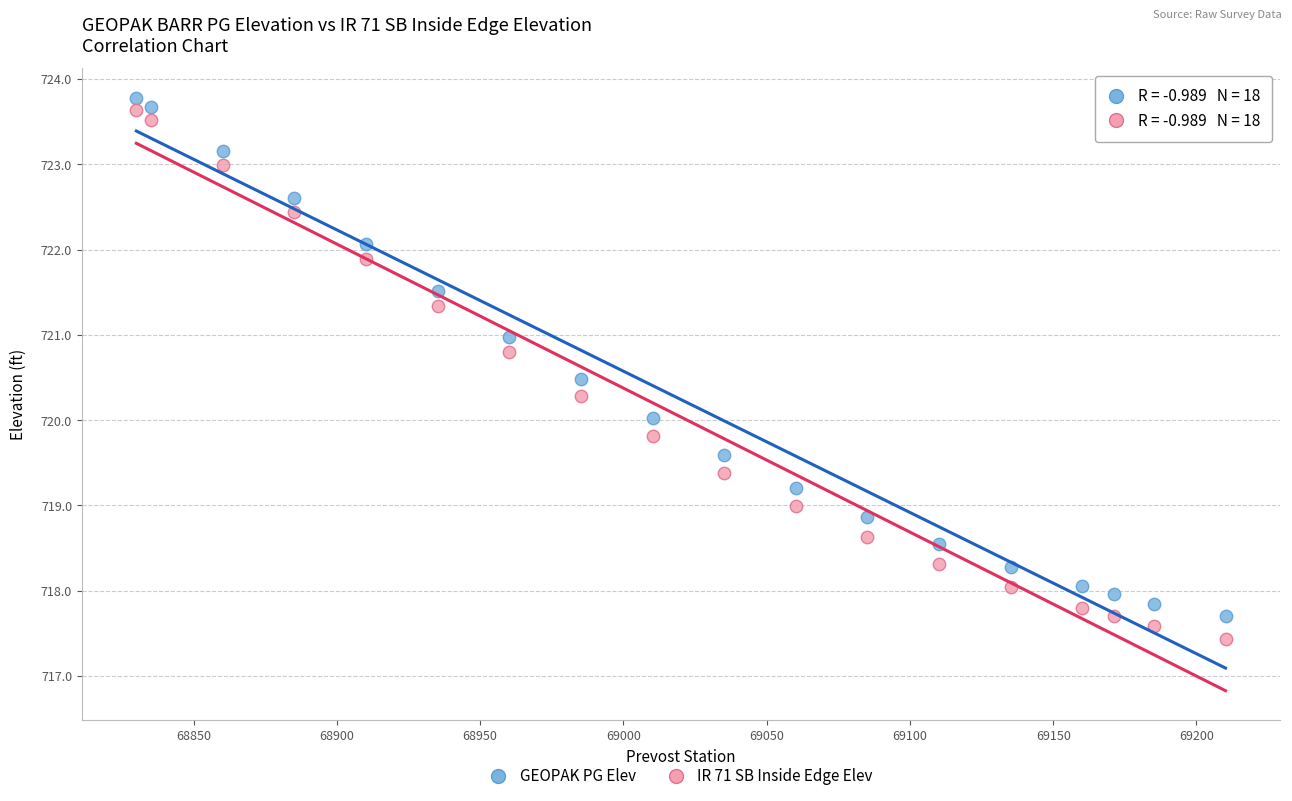

Which series contains the highest Y value?

GEOPAK PG Elev